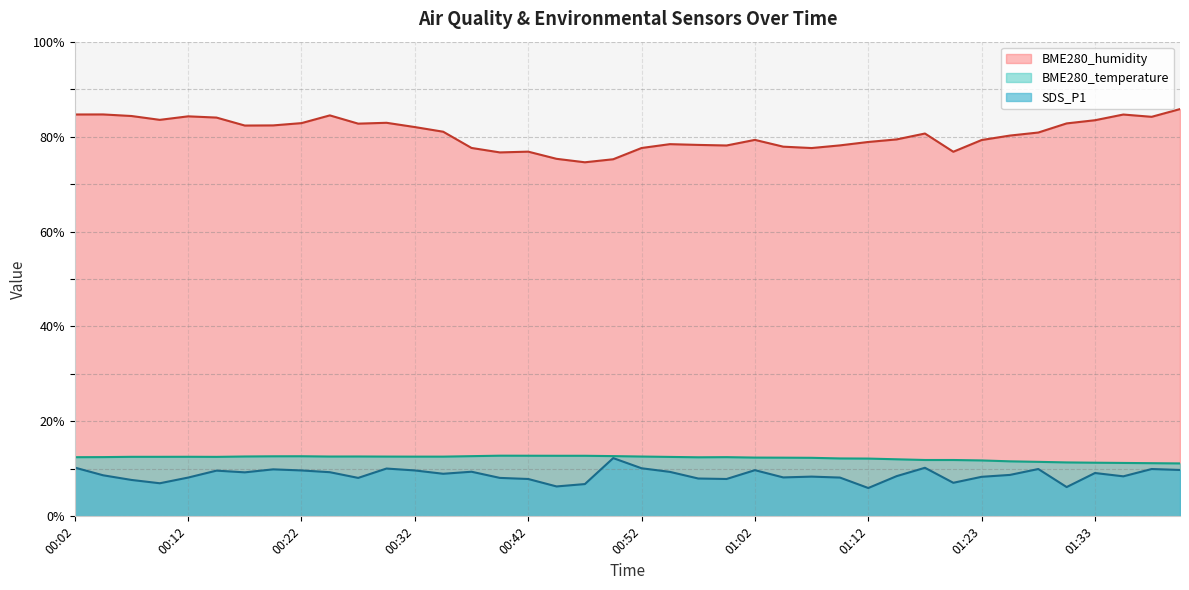

Reading left to right, extract all data points from this chart.

SDS_P1: 10.3	8.7	7.7	7.0	8.2	9.6	9.3	9.9	9.7	9.3	8.1	10.1	9.7	9.0	9.4	8.1	7.9	6.3	6.8	12.3	10.1	9.4	8.0	7.9	9.7	8.2	8.4	8.2	6.0	8.5	10.2	7.1	8.3	8.7	10.0	6.2	9.1	8.4	10.0	9.8
BME280_temperature: 12.5	12.5	12.5	12.5	12.6	12.5	12.6	12.7	12.7	12.6	12.6	12.6	12.6	12.6	12.7	12.8	12.8	12.8	12.8	12.7	12.6	12.5	12.4	12.5	12.4	12.4	12.3	12.2	12.2	12.0	11.9	11.9	11.8	11.6	11.5	11.4	11.3	11.2	11.2	11.2
BME280_humidity: 84.7	84.7	84.3	83.5	84.3	84.0	82.3	82.4	82.8	84.5	82.7	82.9	82.0	81.0	77.6	76.7	76.8	75.3	74.6	75.2	77.6	78.4	78.2	78.1	79.3	77.9	77.6	78.2	78.9	79.4	80.7	76.8	79.3	80.2	80.9	82.8	83.5	84.7	84.2	85.8